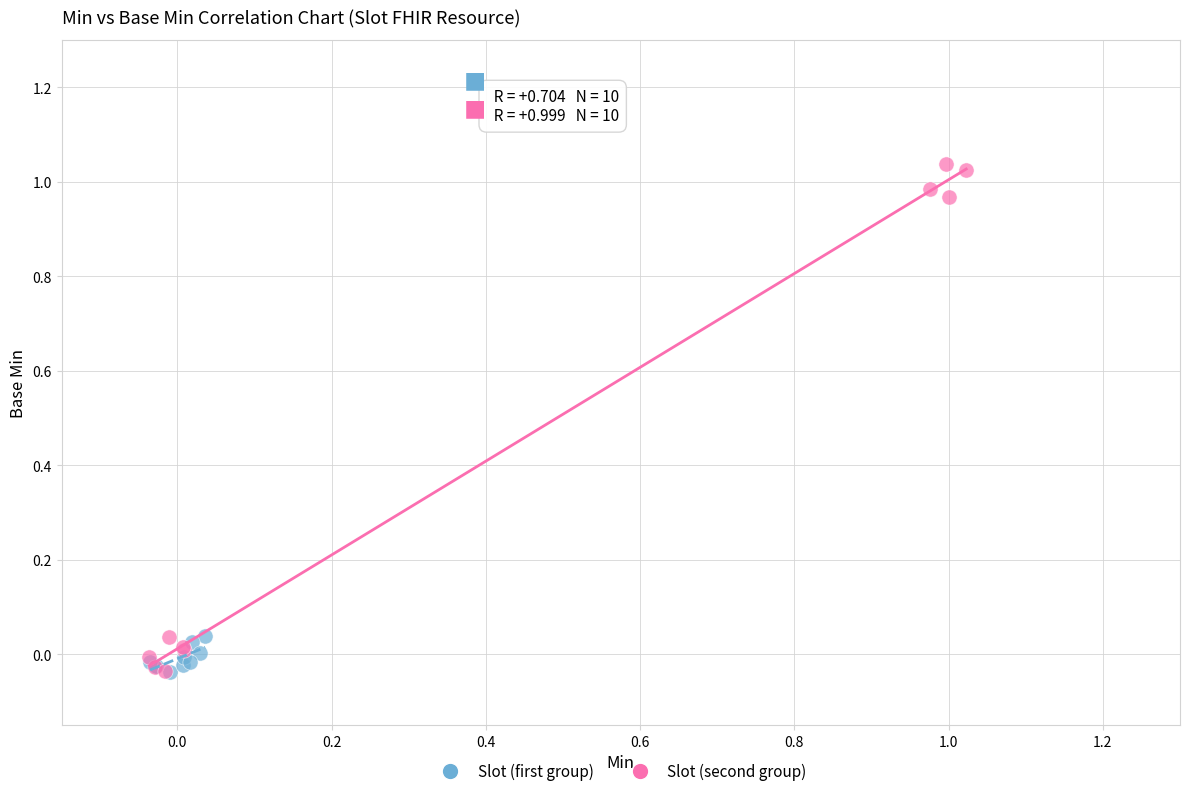

Which series has the widest spread of Y values?

Slot (second group)